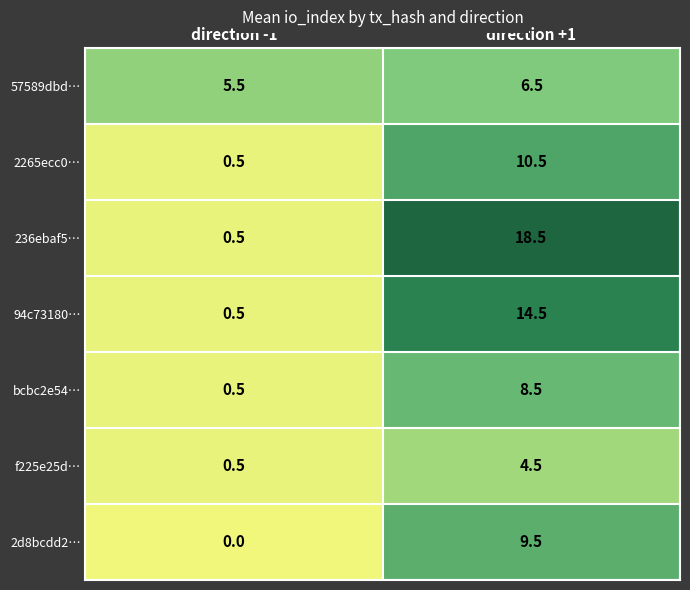

What is the sum of all 94c73180… values?

15.0